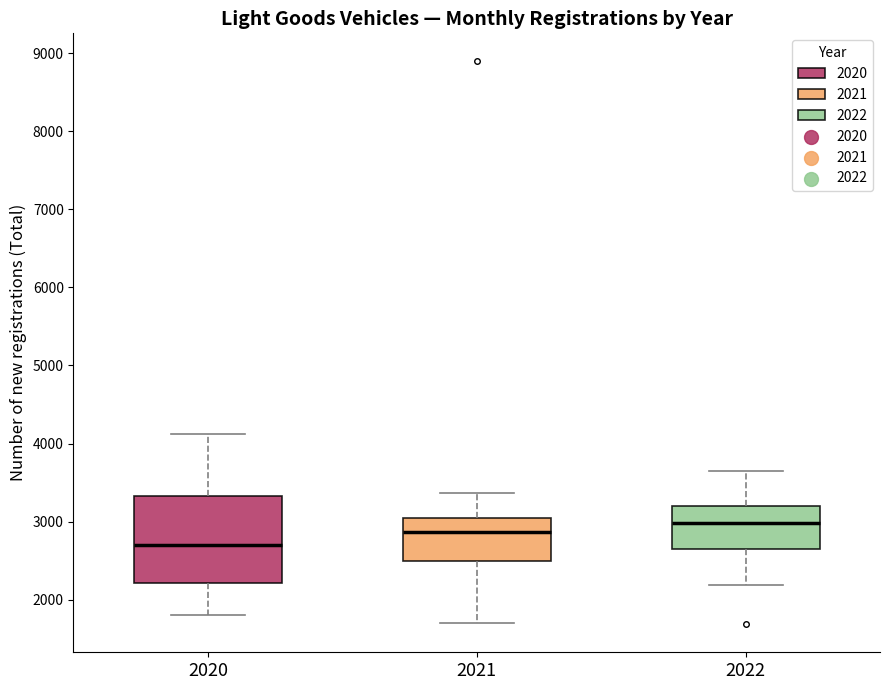

Which box's median line is the lowest?

2020